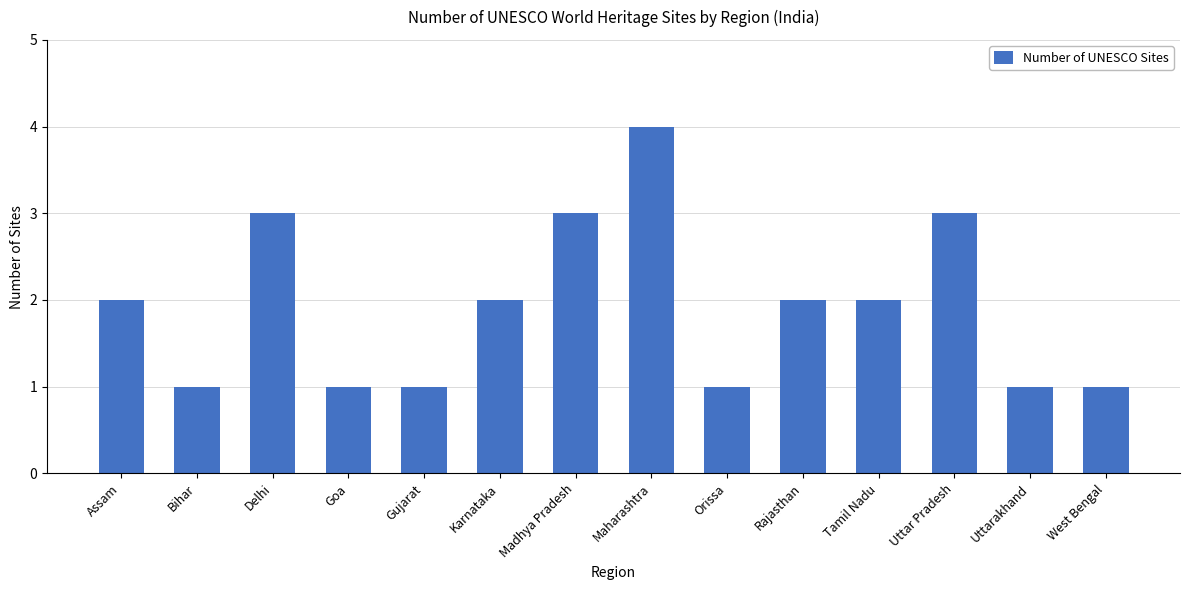

Reading left to right, list all the values displayed in this chart.

Assam=2	Bihar=1	Delhi=3	Goa=1	Gujarat=1	Karnataka=2	Madhya Pradesh=3	Maharashtra=4	Orissa=1	Rajasthan=2	Tamil Nadu=2	Uttar Pradesh=3	Uttarakhand=1	West Bengal=1